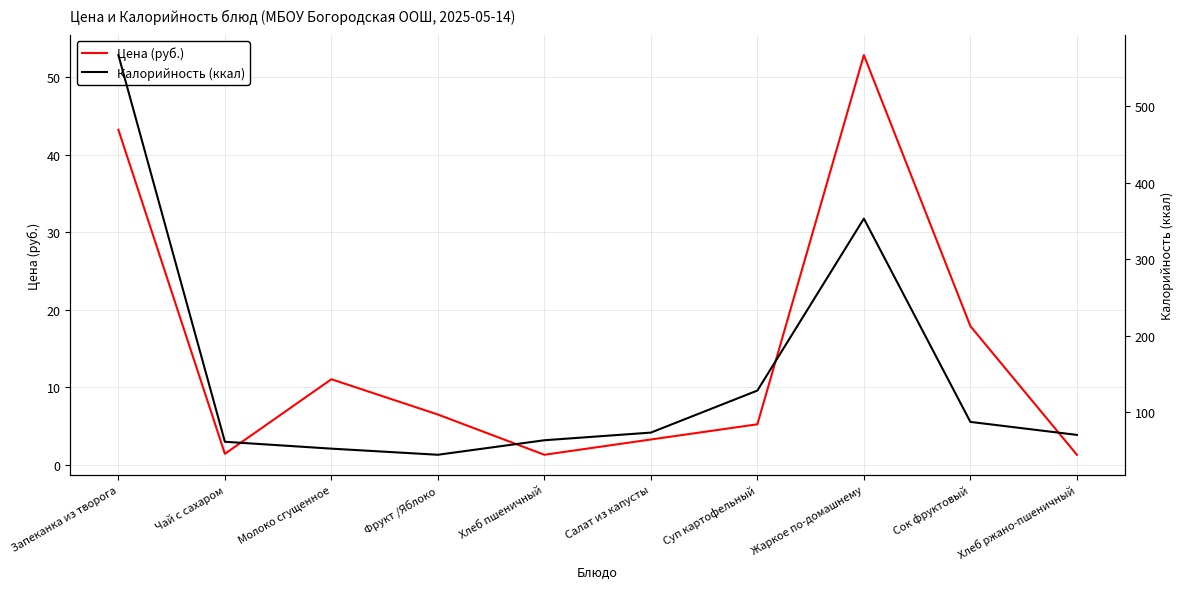

How many categories are shown in the chart?

10